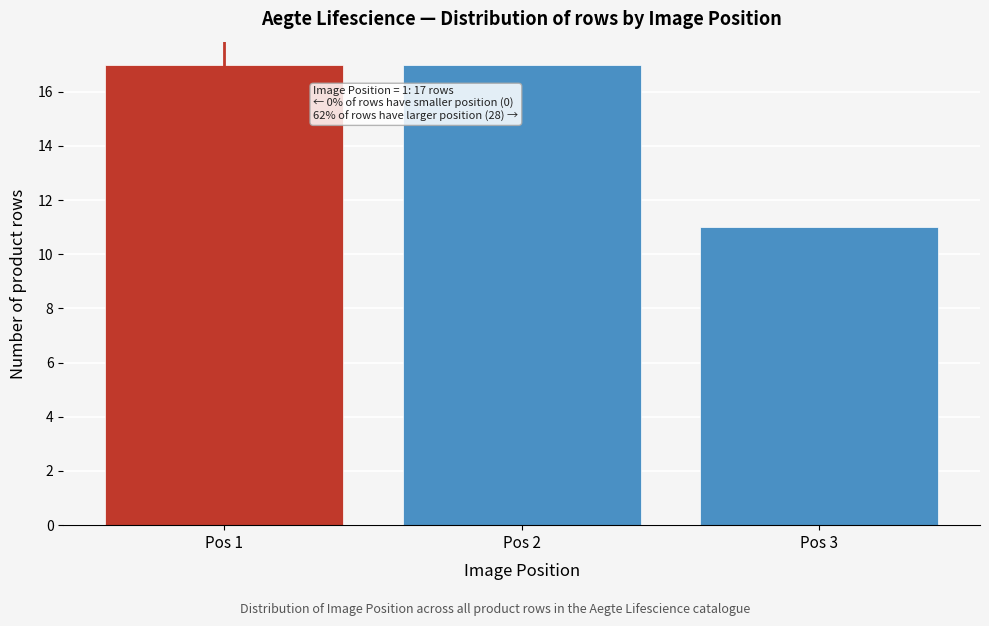

Reading left to right, what are all the values shown in this chart?

17	17	11